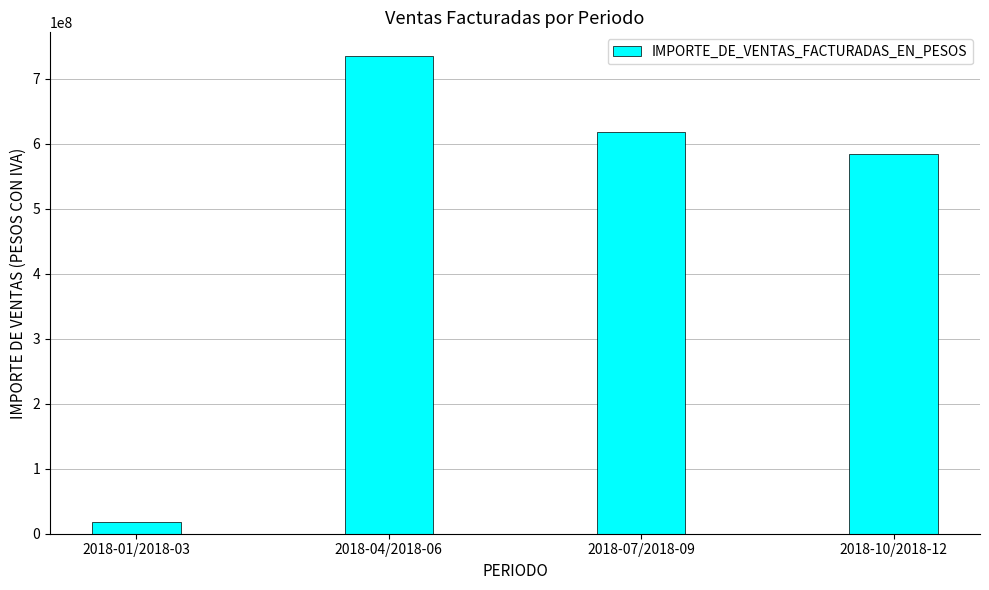

What is the minimum value shown in the chart?

17397122